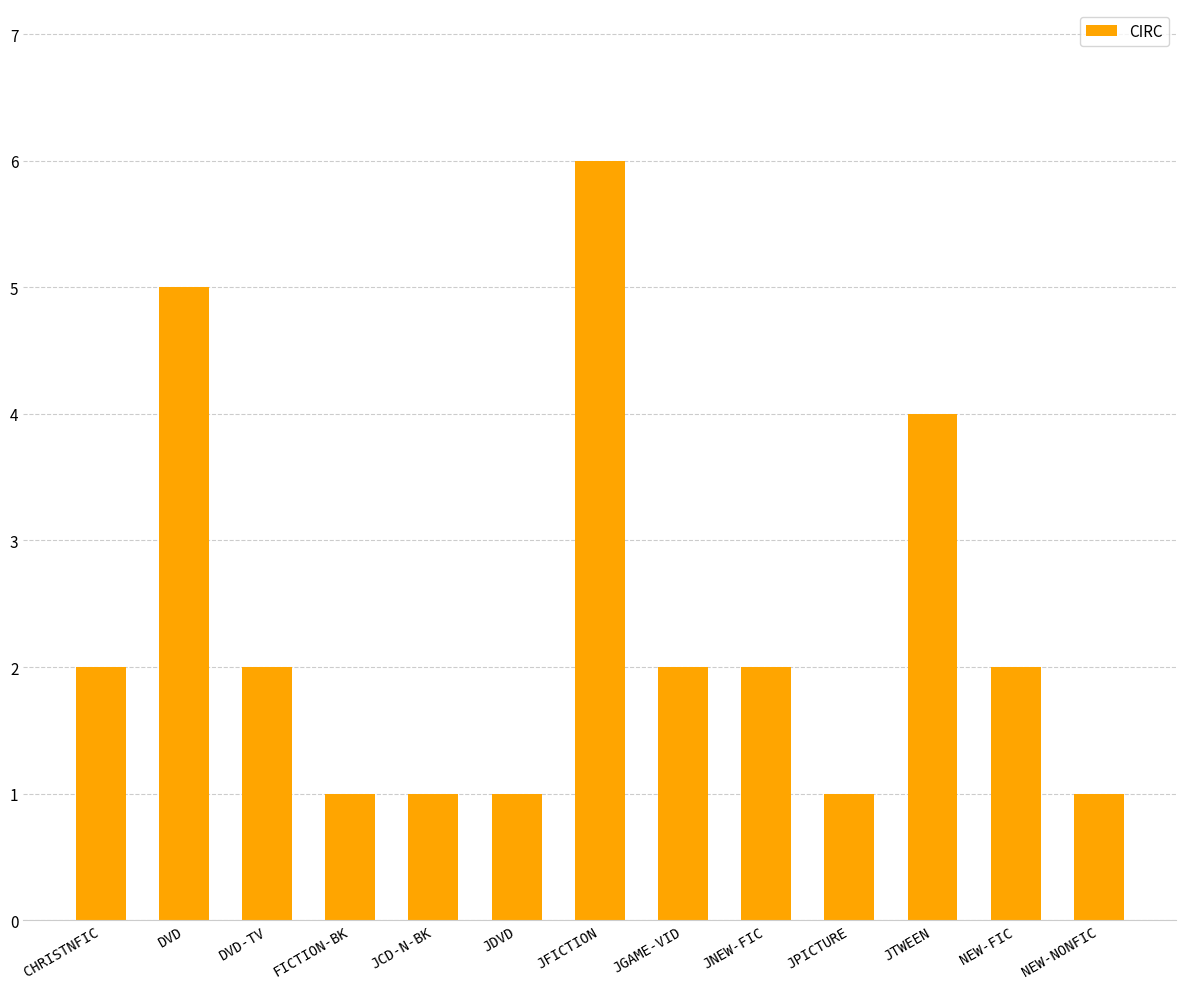

True or false: the data shows 2 at JGAME-VID.

True